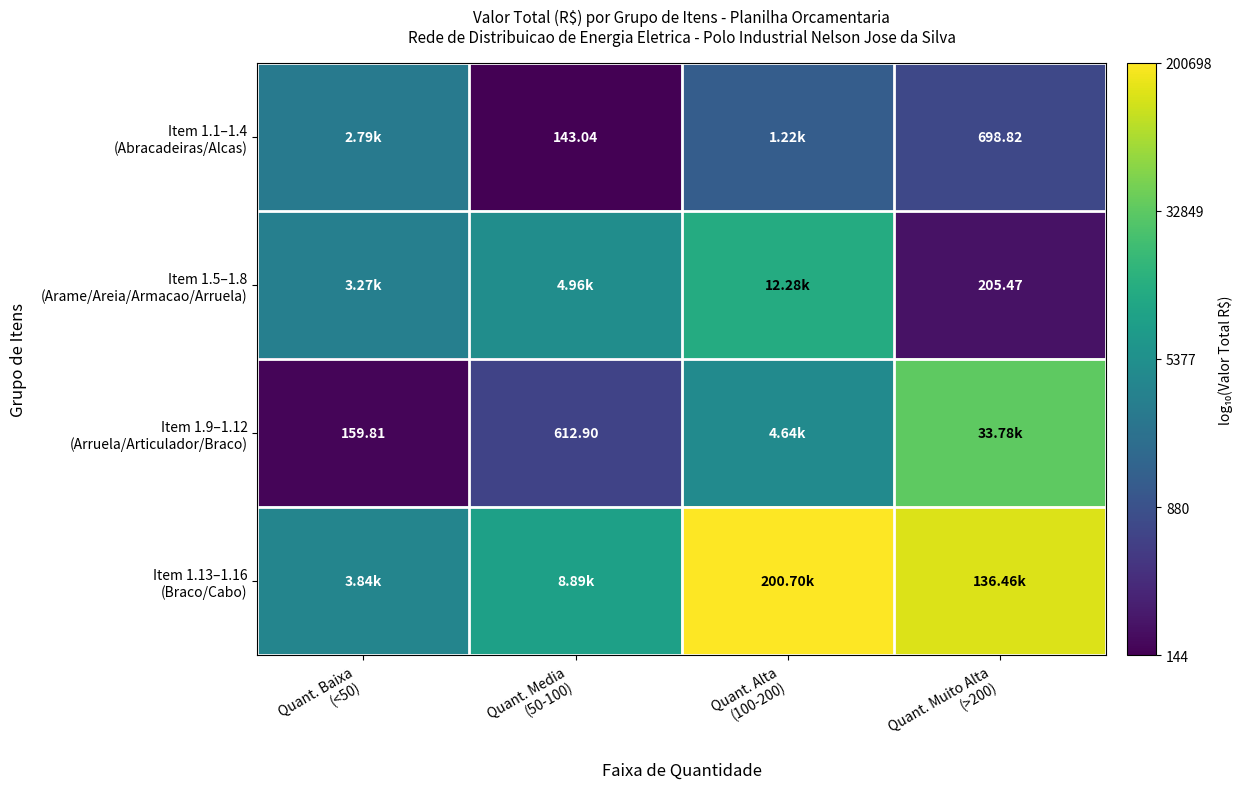

Rank the categories by Item 1.5–1.8 (Arame/Areia/Armacao/Arruela) value from highest to lowest.

Quant. Alta (100-200), Quant. Media (50-100), Quant. Baixa (<50), Quant. Muito Alta (>200)